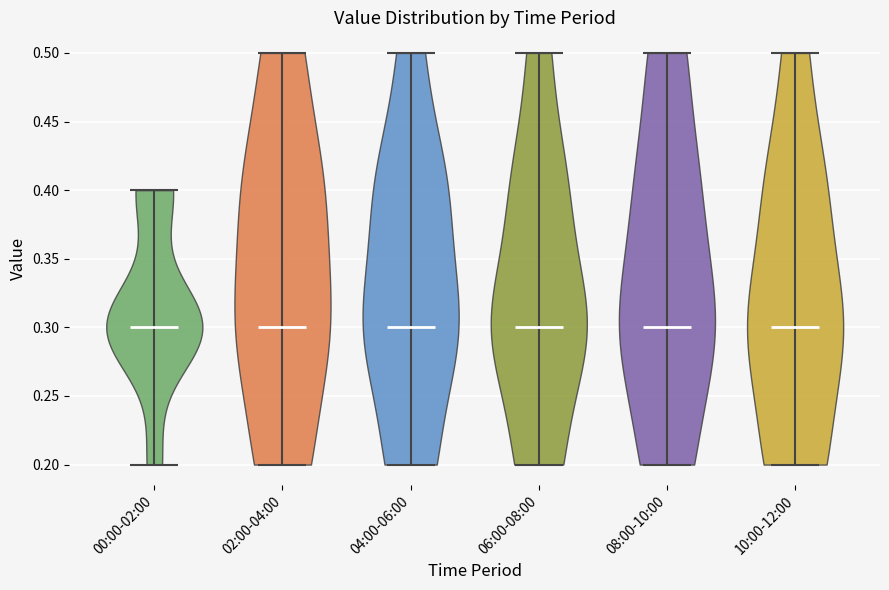

Reading left to right, read every violin against the y-axis: where its median line is, and the lowest and highest points it reaches. The values are not printed on the chart, so give them approximately, as read against the axis.

00:00-02:00: median line 0.3, lowest point 0.2, highest point 0.4
02:00-04:00: median line 0.3, lowest point 0.2, highest point 0.5
04:00-06:00: median line 0.3, lowest point 0.2, highest point 0.5
06:00-08:00: median line 0.3, lowest point 0.2, highest point 0.5
08:00-10:00: median line 0.3, lowest point 0.2, highest point 0.5
10:00-12:00: median line 0.3, lowest point 0.2, highest point 0.5